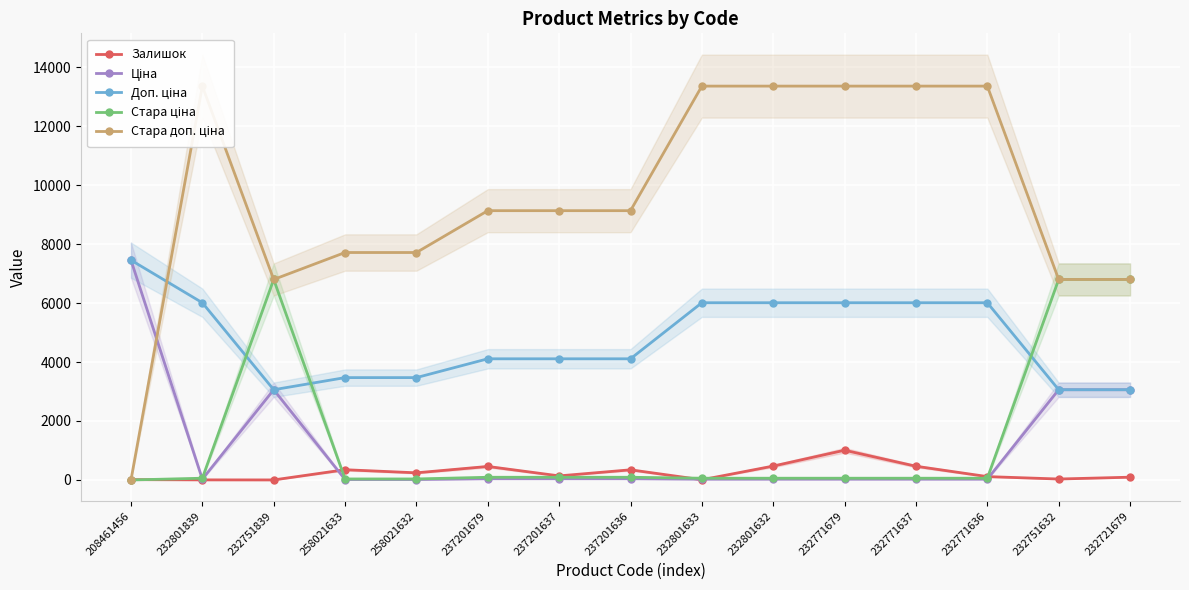

How many distinct data groups are displayed?

5